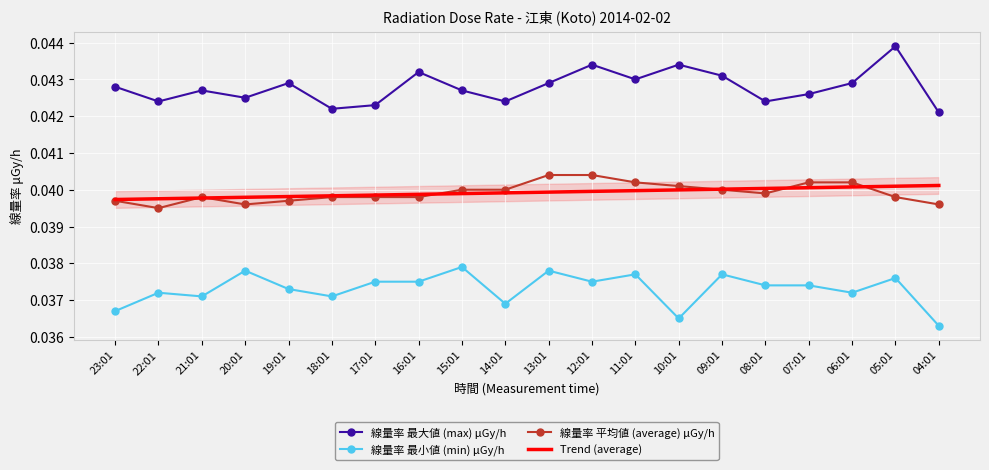

True or false: Trend (average) and 線量率 最小値 (min) μGy/h intersect in this chart.

False